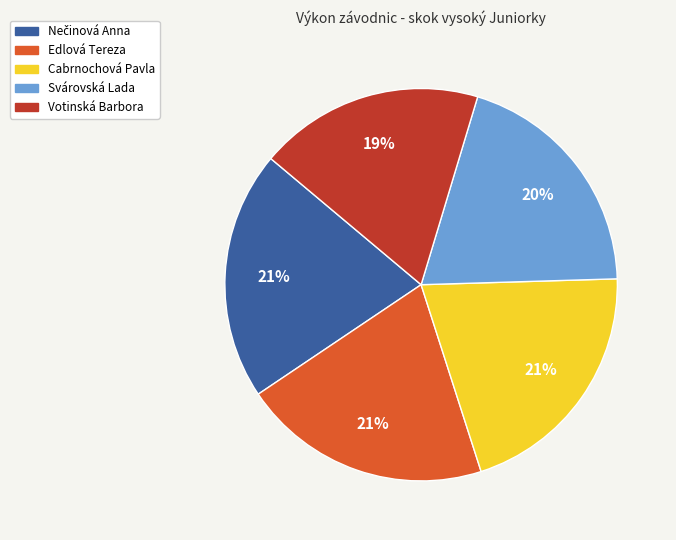

How many segments does this pie chart have?

5